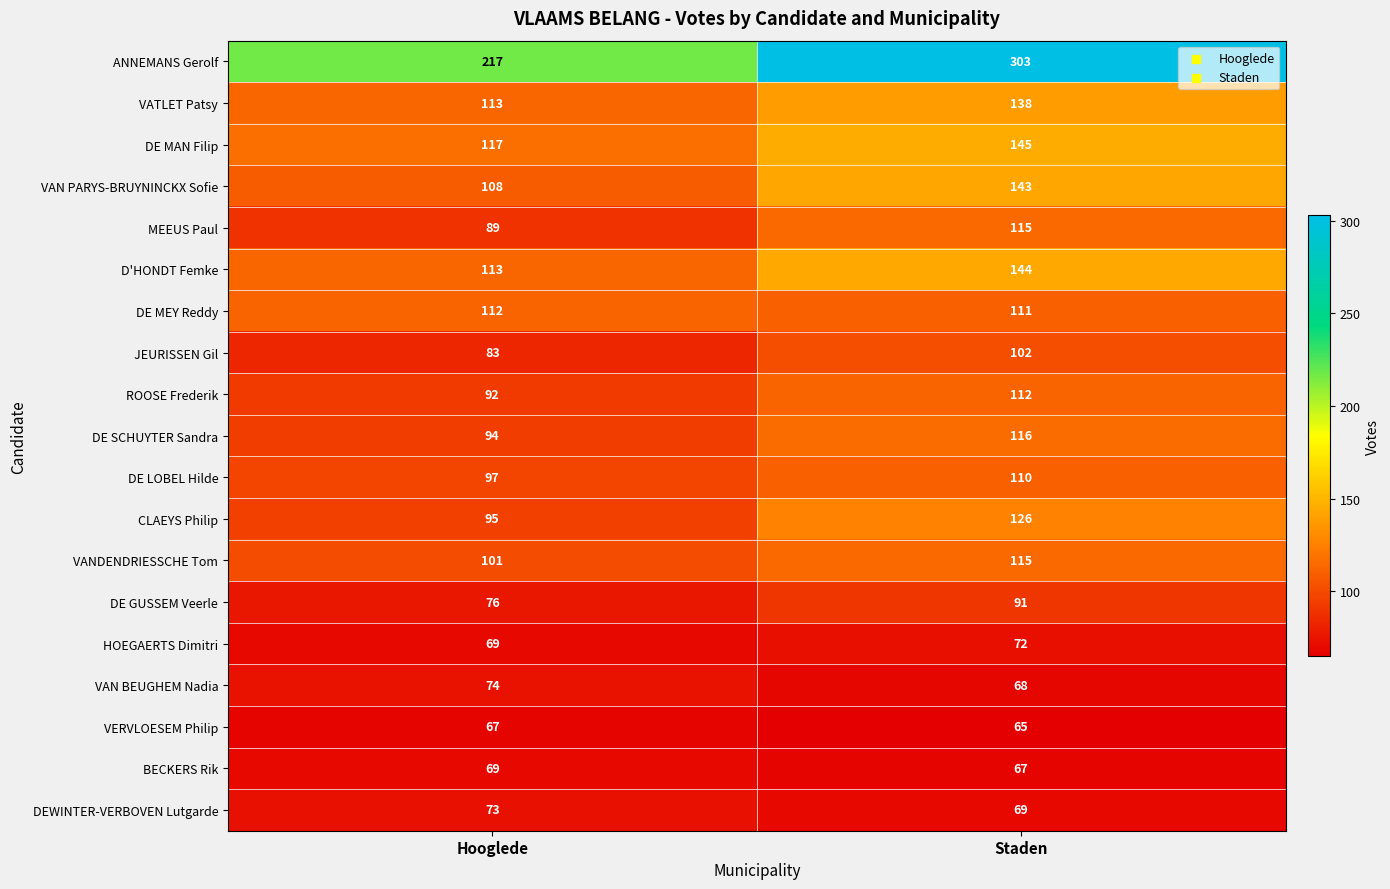

Between Hooglede and Staden, which series saw the biggest shift?

ANNEMANS Gerolf